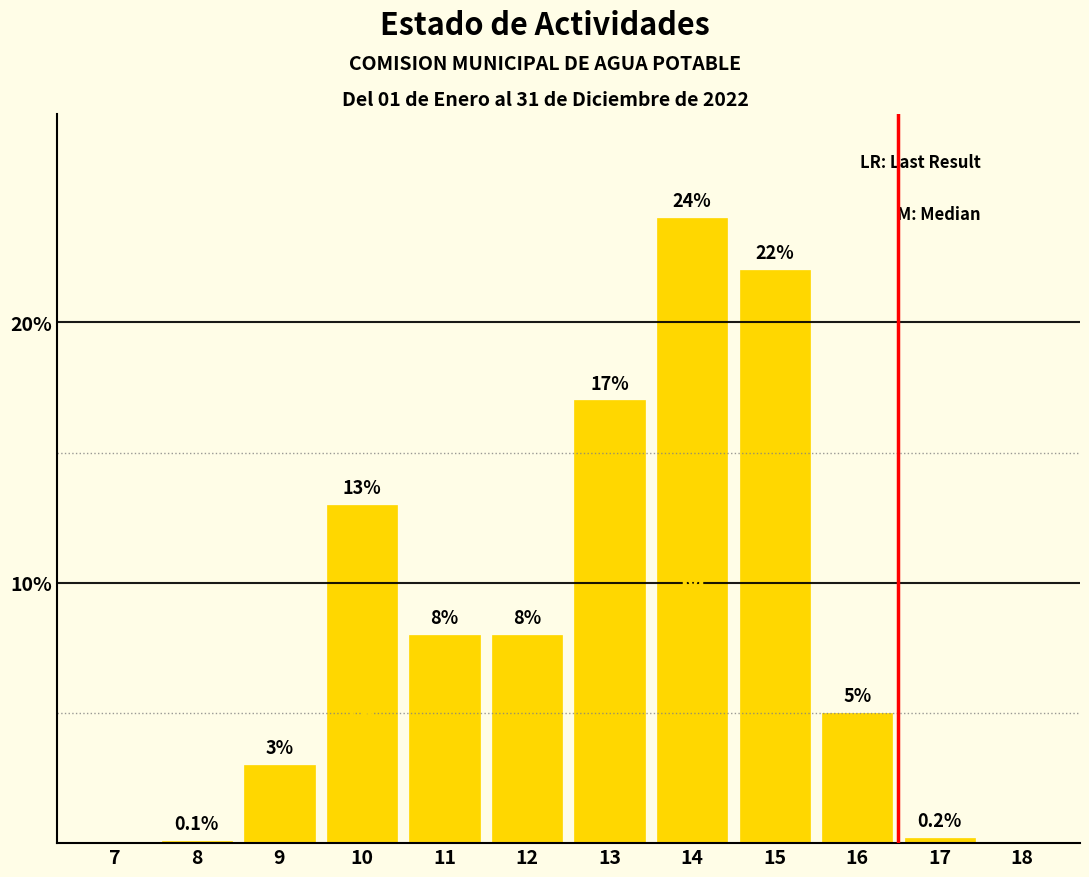

Reading left to right, extract all data points from this chart.

7=0.0	8=0.1	9=3.0	10=13.0	11=8.0	12=8.0	13=17.0	14=24.0	15=22.0	16=5.0	17=0.2	18=0.0